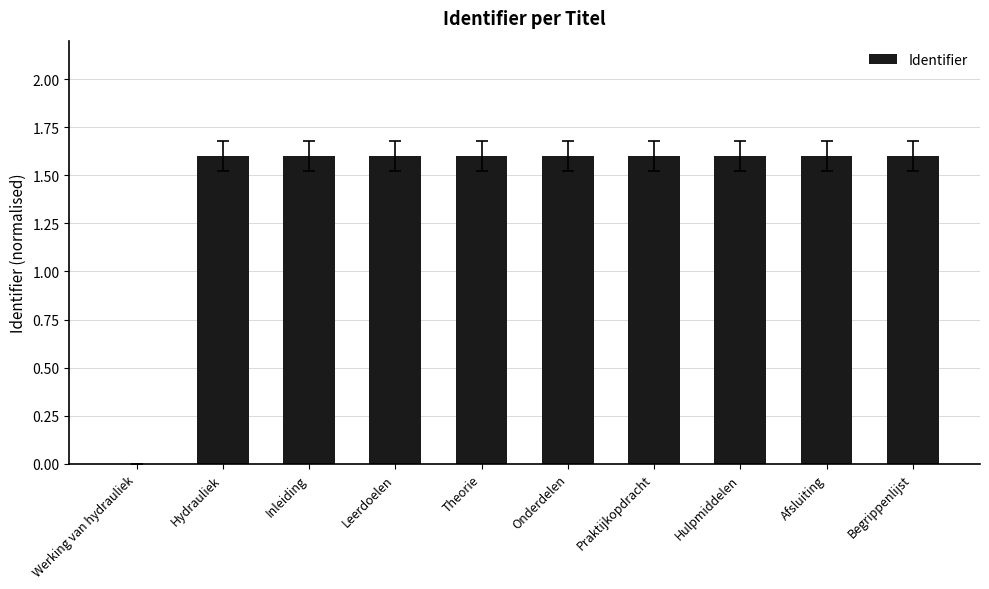

What is the greatest value displayed?

1.6